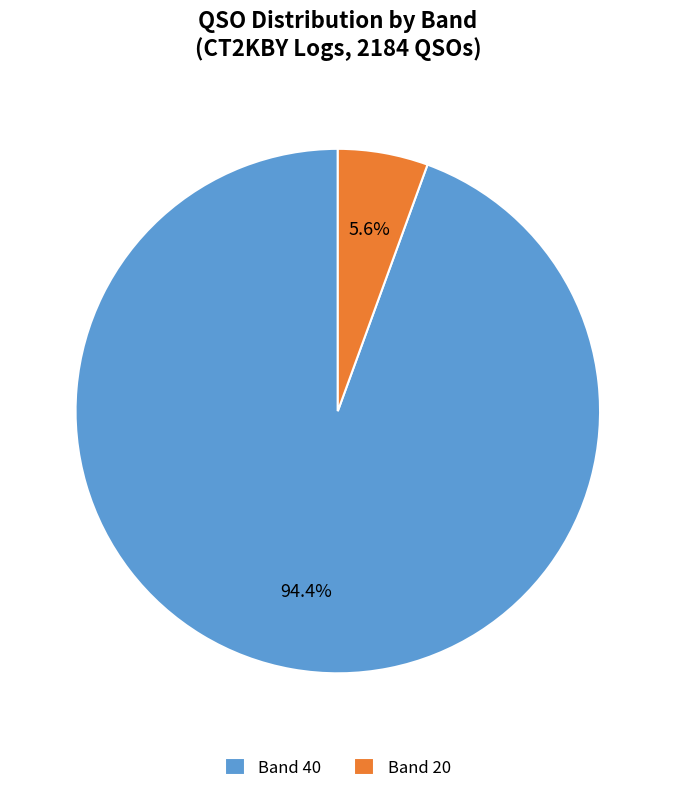

Count the number of slices in the pie.

2